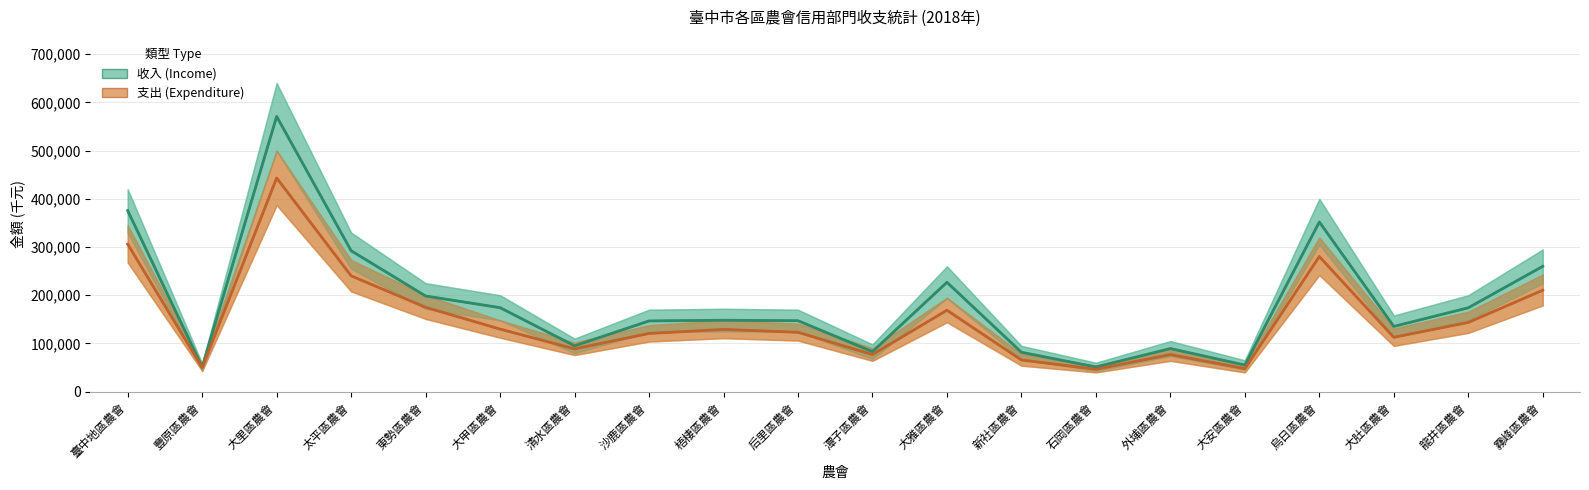

Does the chart display data point markers on the line(s)?

No